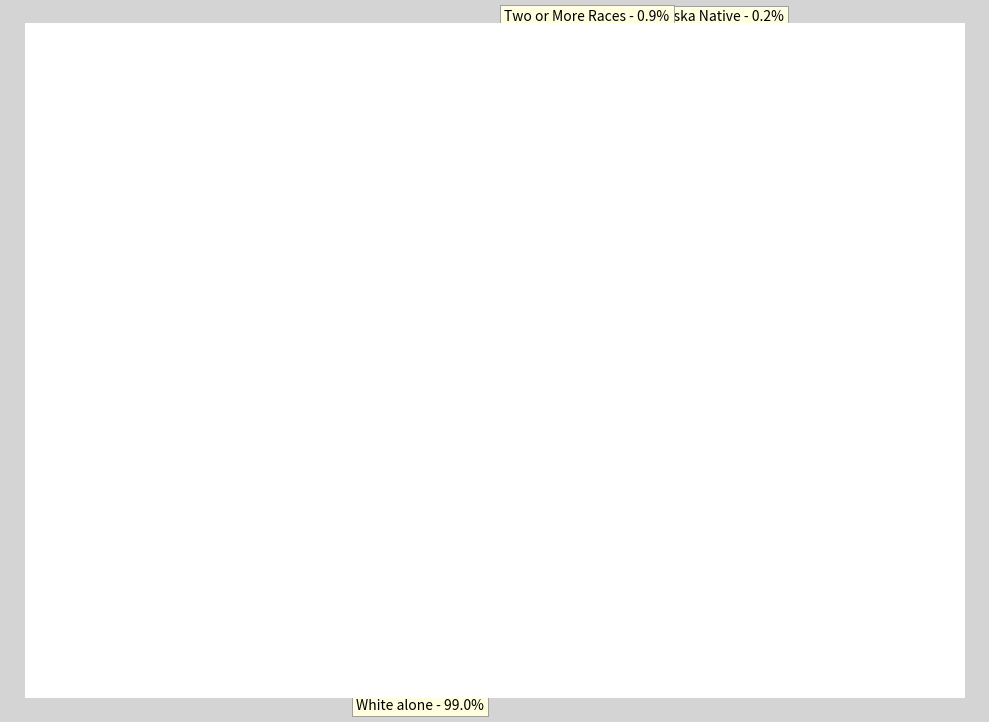

What percentage is NOT represented by Two or More Races?

99.1%